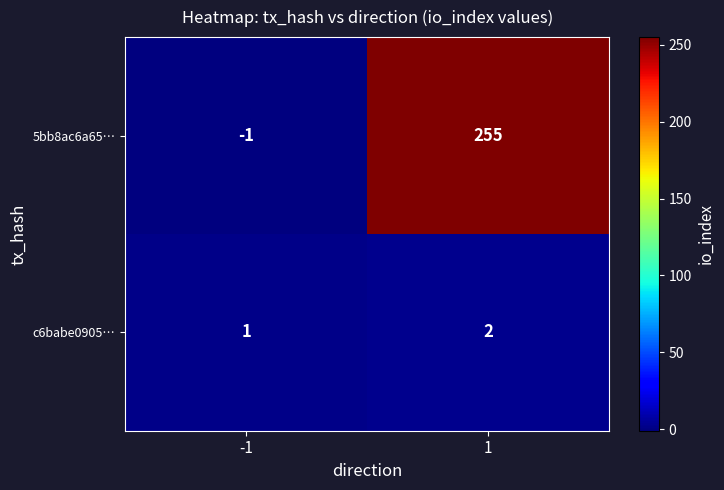

Which series has the largest range (max minus min)?

5bb8ac6a65…